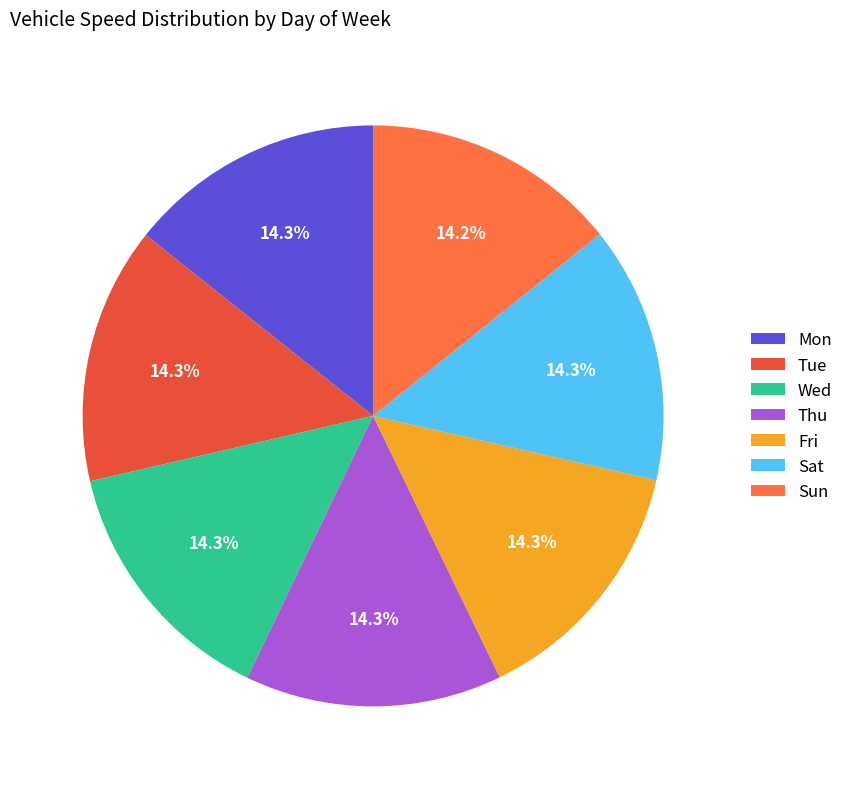

Is it true that Tue is 26% of the pie?

False